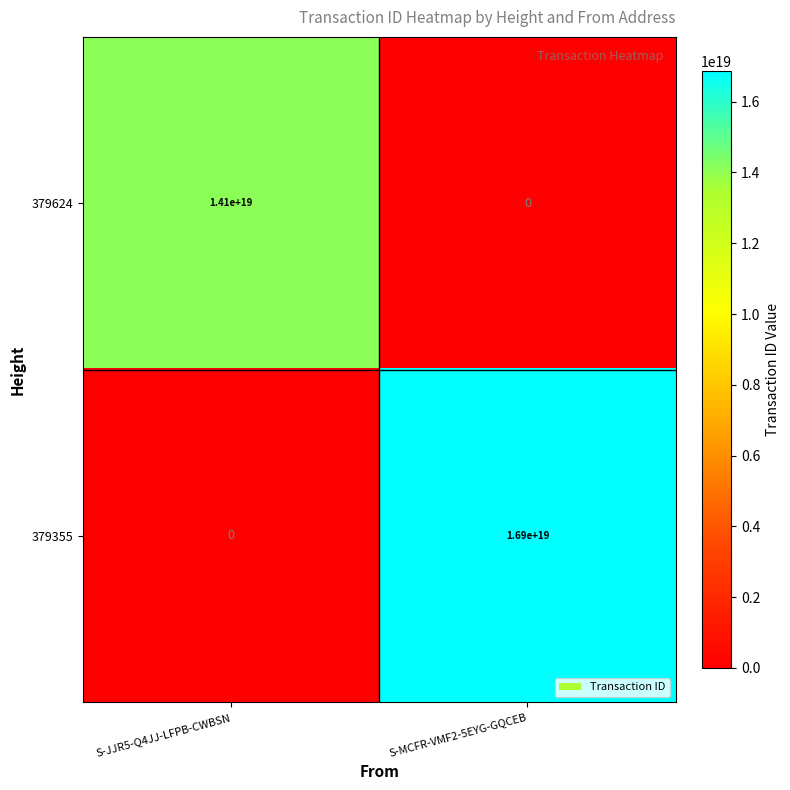

How many data points does each series have?

2